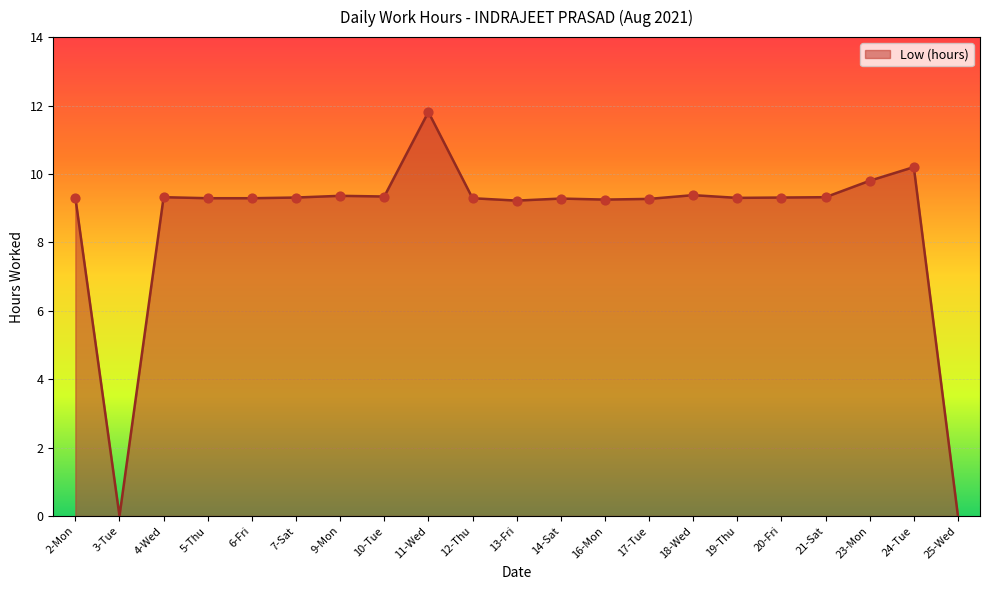

Approximately how many times larger is the value at 14-Sat compared to 17-Tue?

1.0